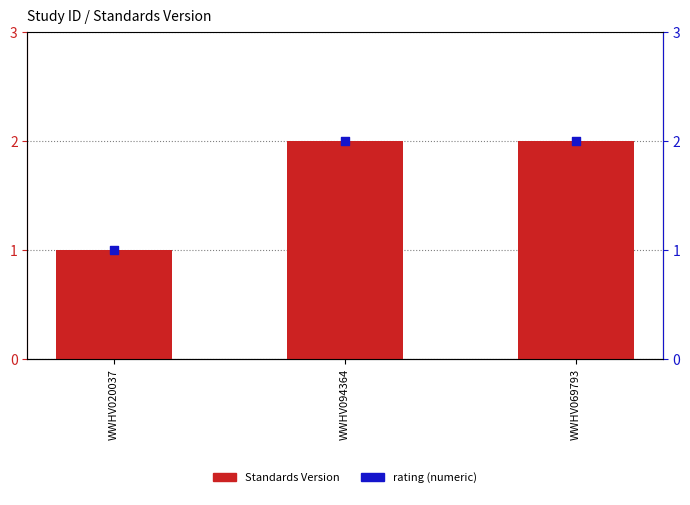

What are all the series names shown in the legend?

Standards Version, Rating numeric